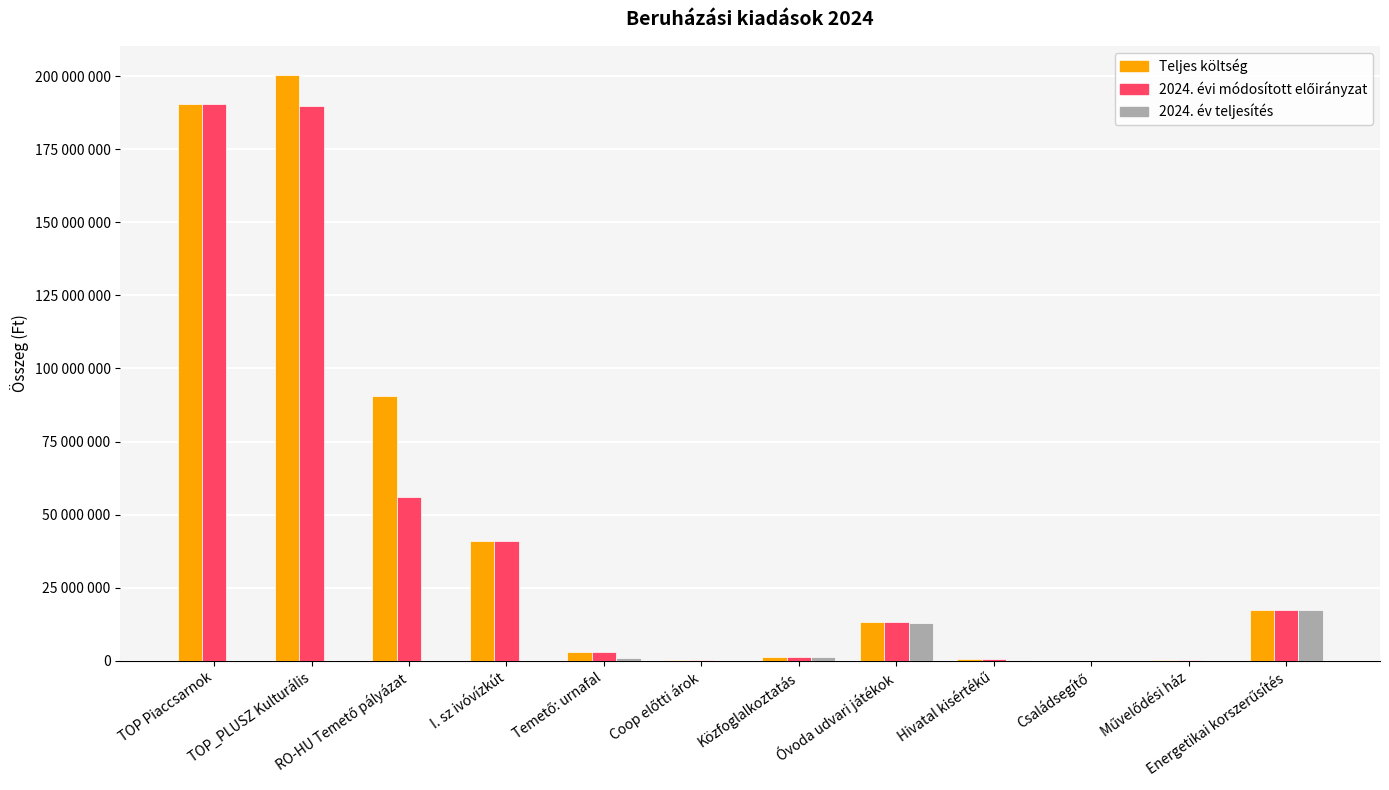

What is the label of the 3rd bar from the left?

RO-HU Temető pályázat